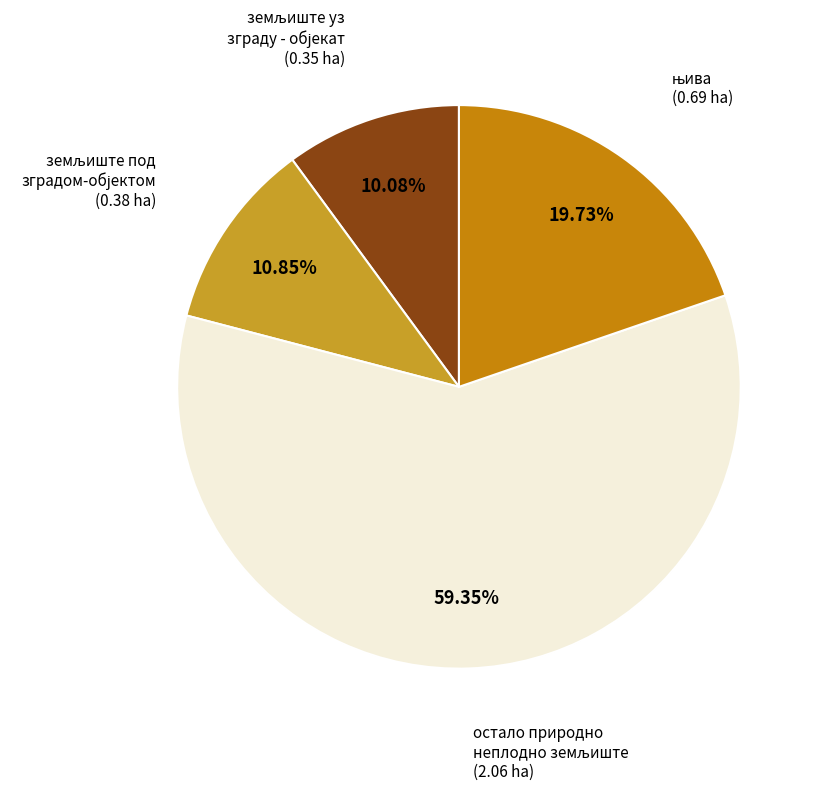

Does any single category account for the majority?

Yes